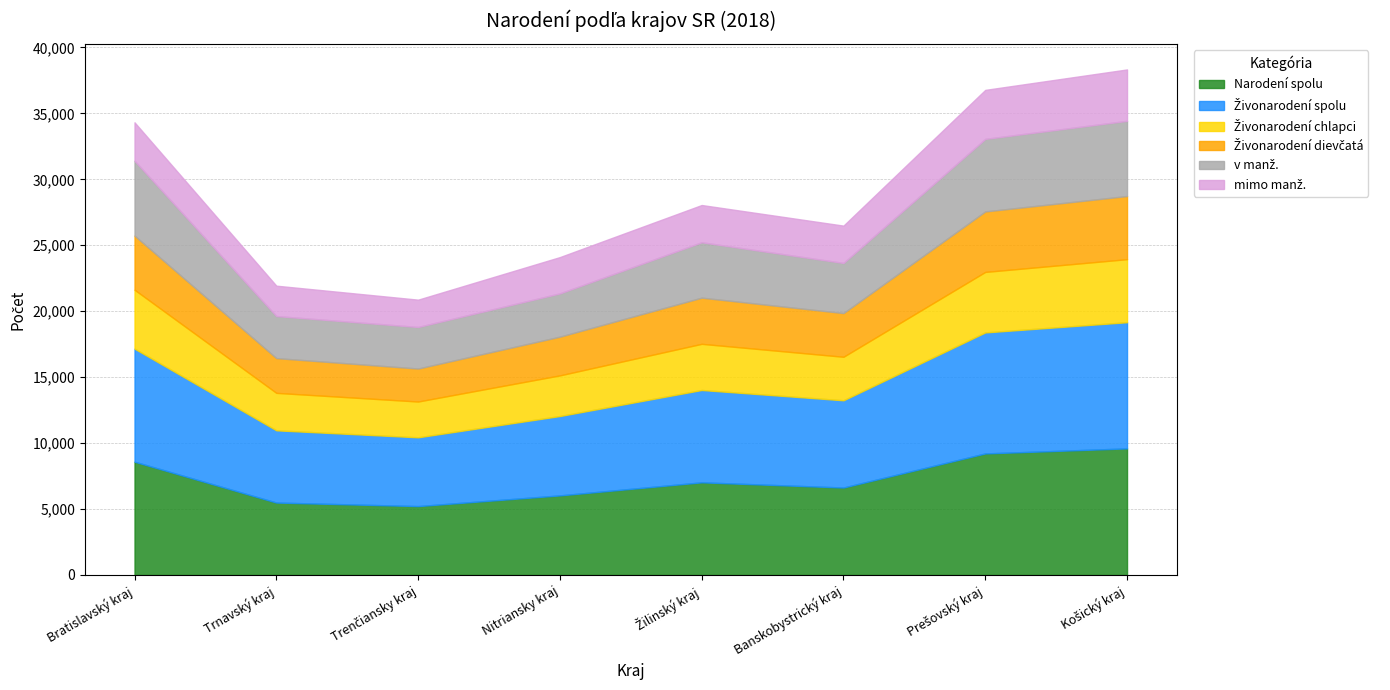

True or false: Živonarodení chlapci has a value of 1034 at Nitriansky kraj.

False